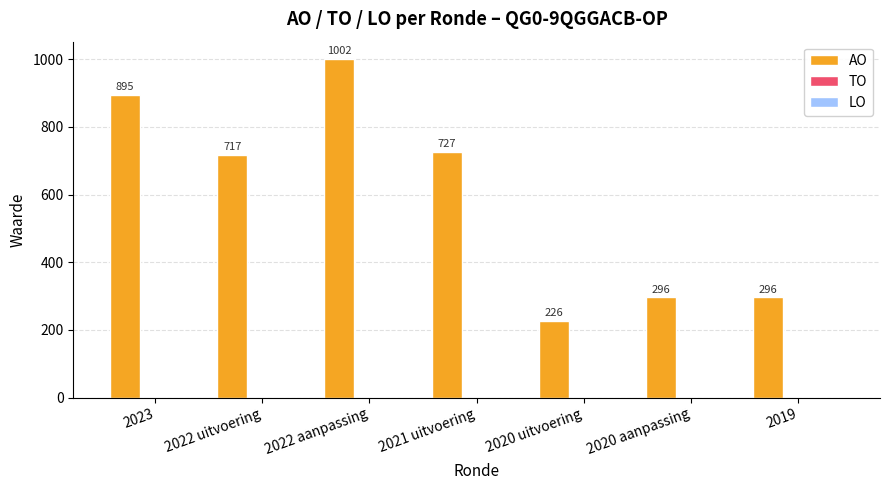

How many bars are there in total?

7